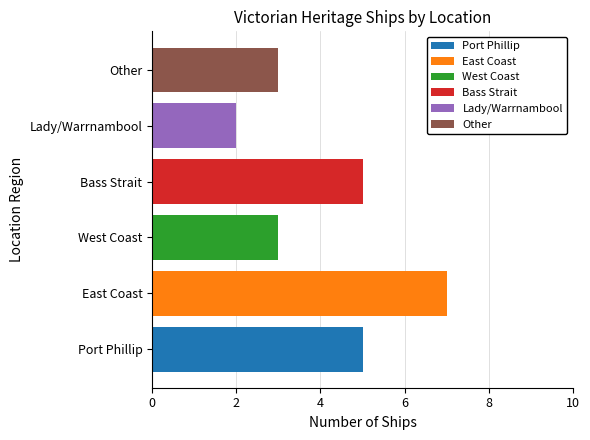

Which label corresponds to the smallest value in the chart?

Lady/Warrnambool